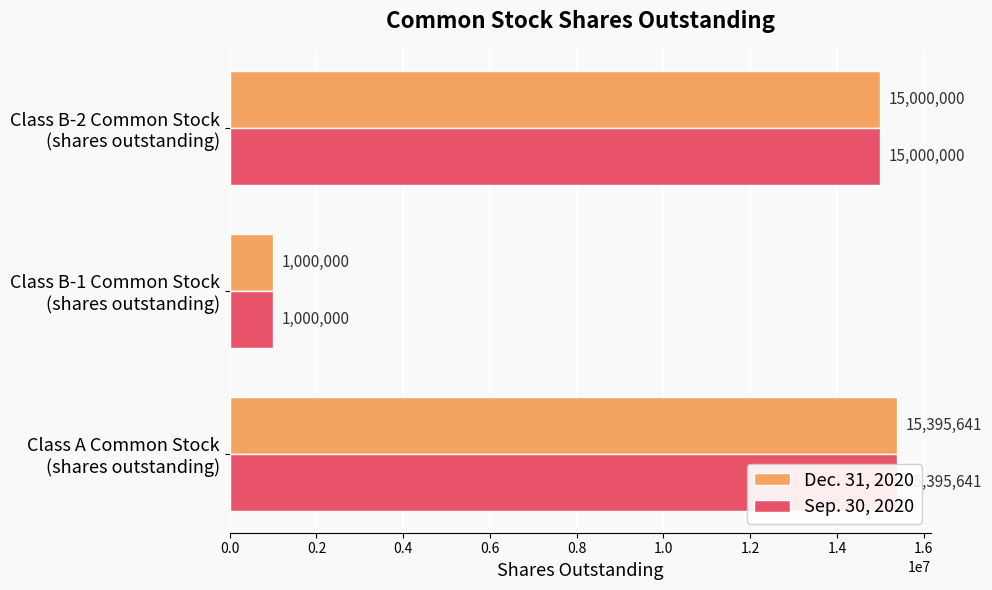

Reading right to left, what are all the values shown in this chart?

Dec. 31, 2020: 15000000	1000000	15395641
Sep. 30, 2020: 15000000	1000000	15395641